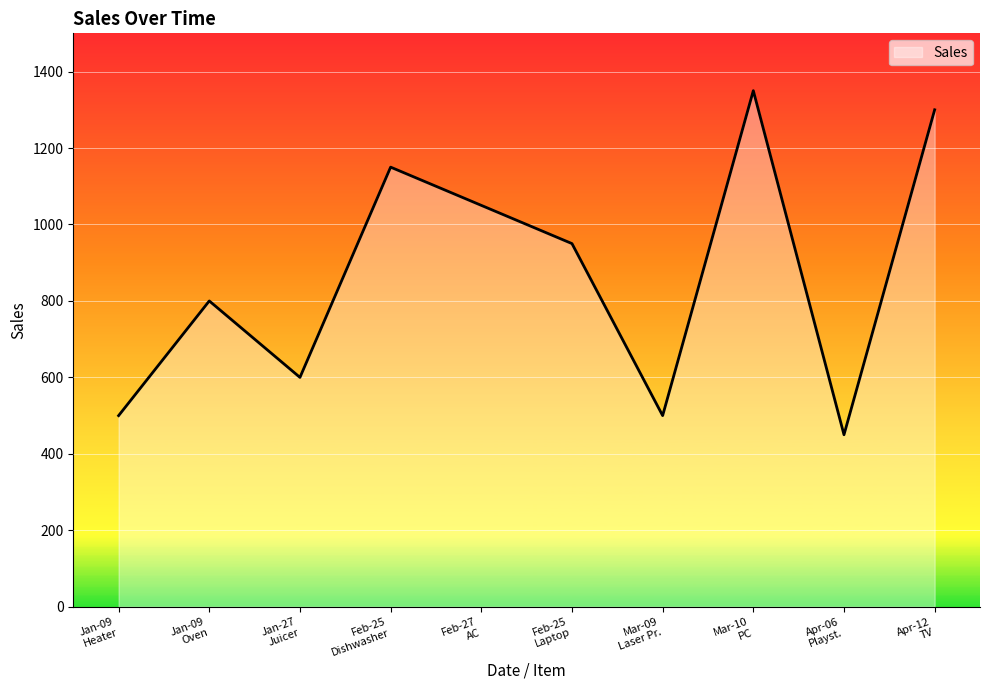

What is the average value?

865